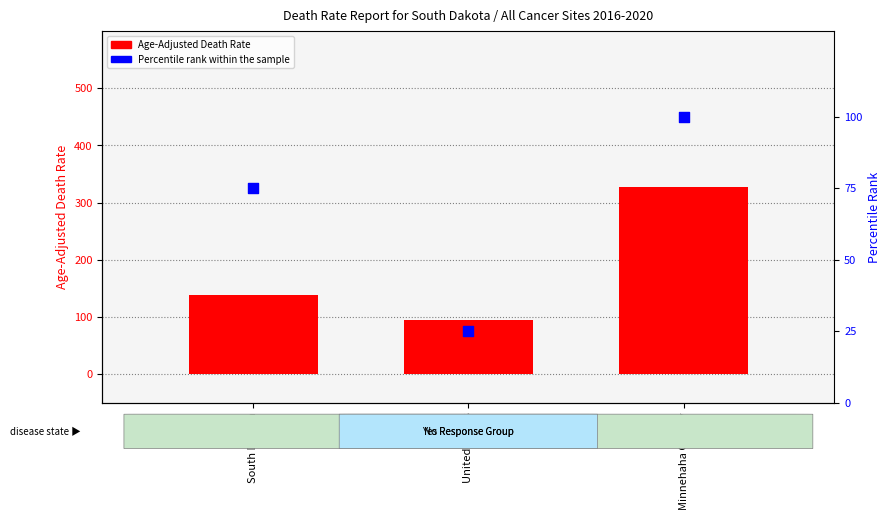

Which series has the largest total across all categories?

Age-Adjusted Death Rate